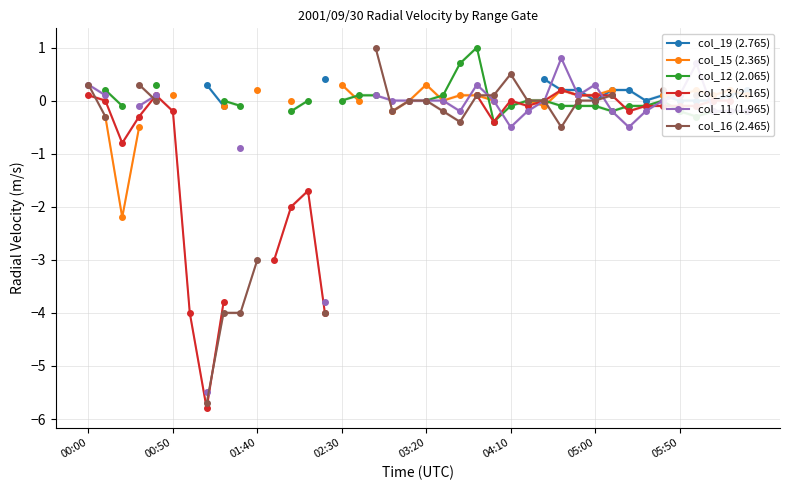

Which series changed the most between 16 and 18?

col_15 (2.365)